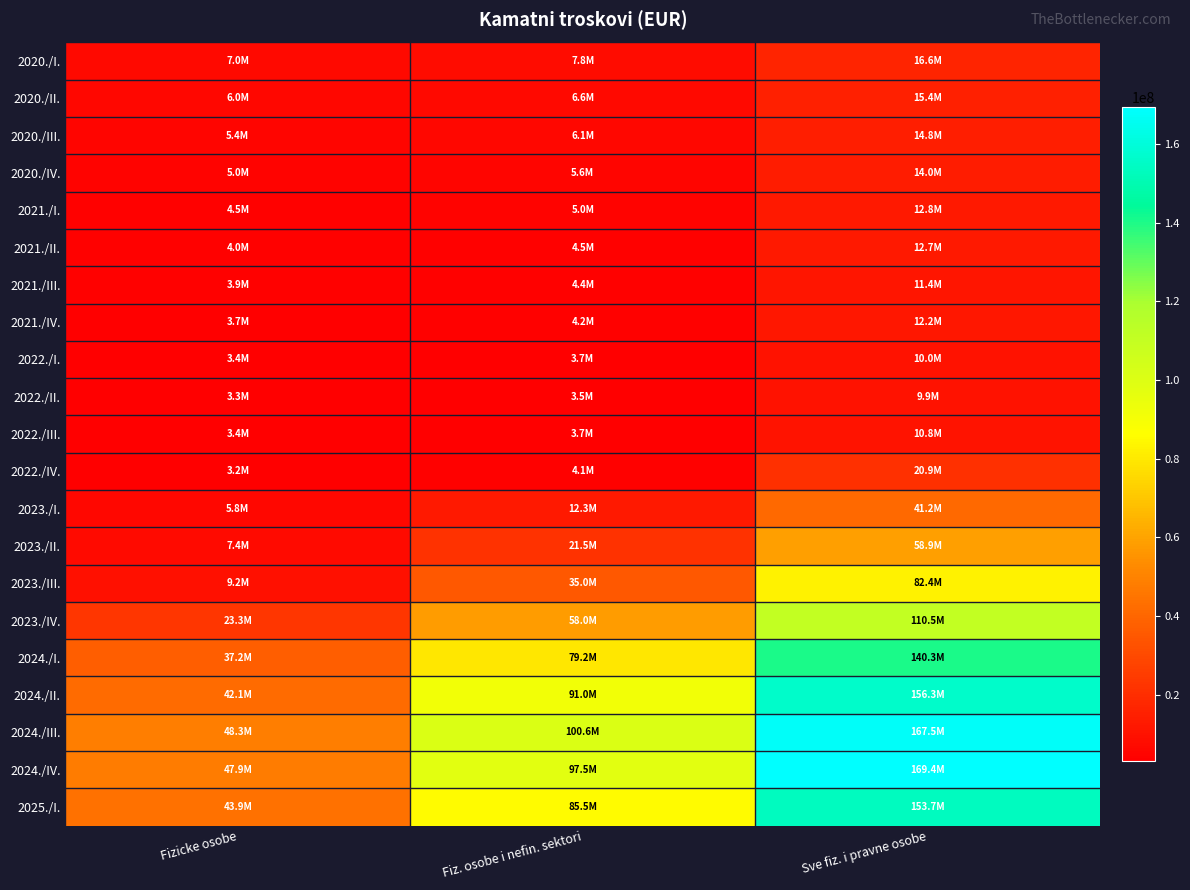

At how many categories does at least one series exceed 123060420?

1